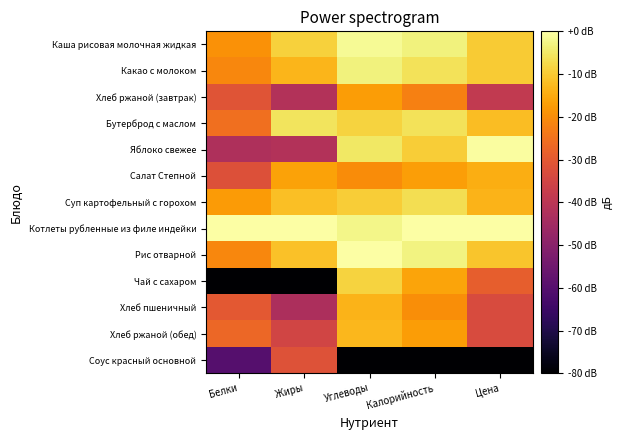

Which series has the widest spread of values?

Чай с сахаром